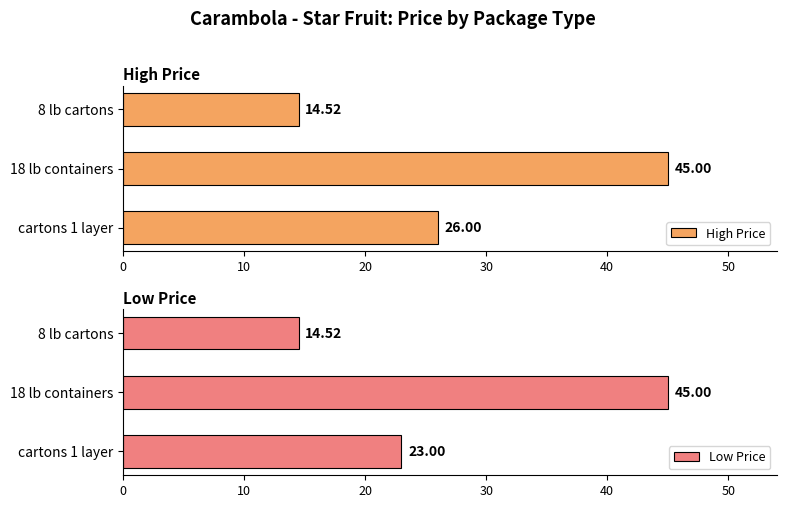

What value does the High Price series have at 8 lb cartons?

14.5